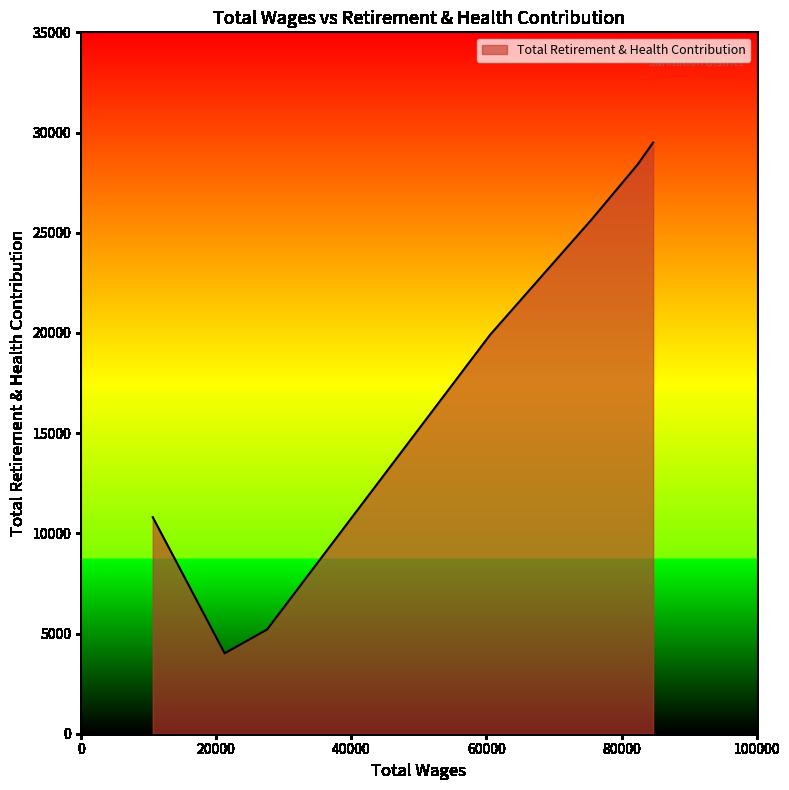

What is the minimum value shown in the chart?

4012